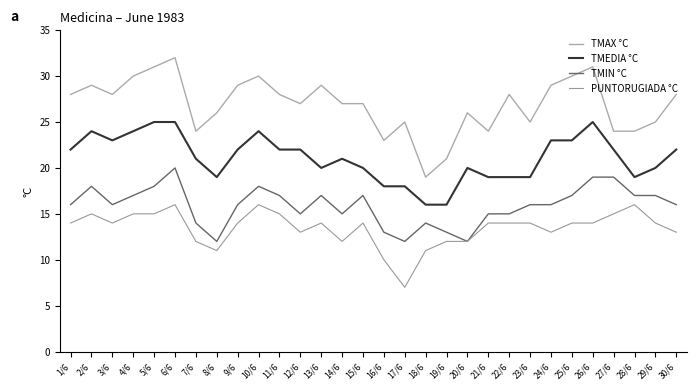

True or false: TMAX °C and TMEDIA °C cross at least once.

False